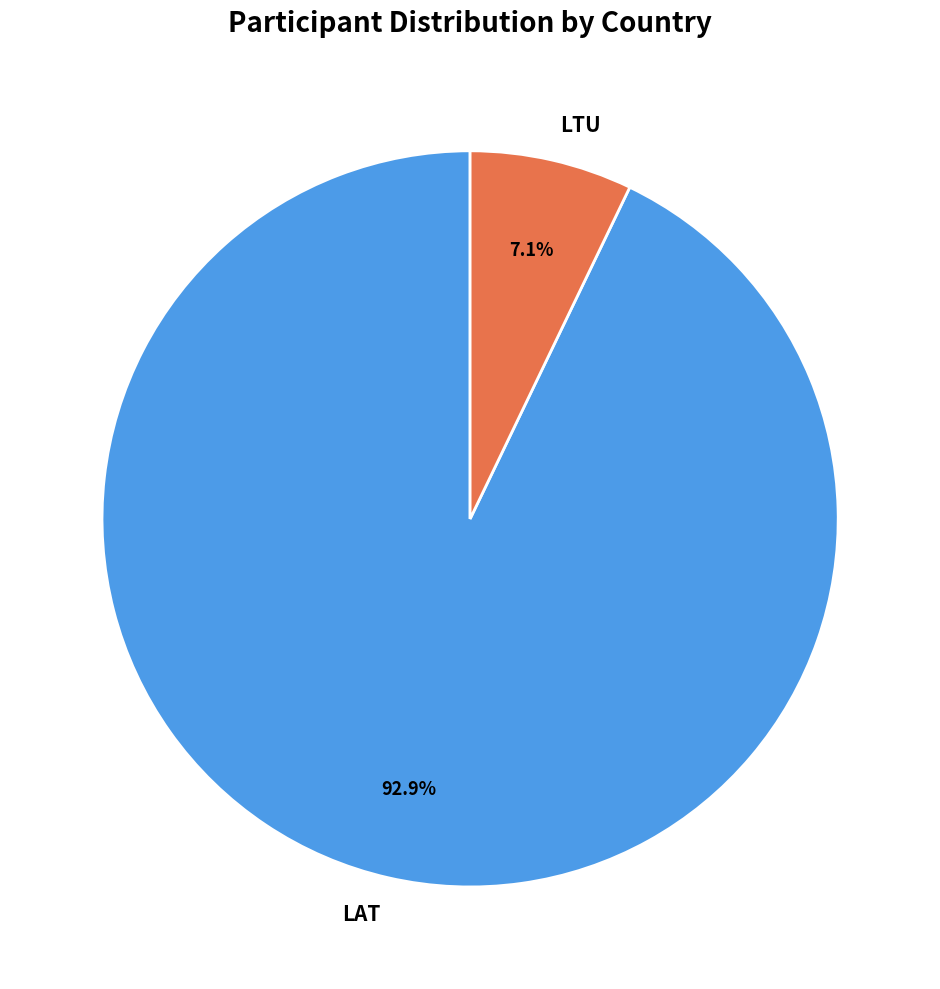

Is LAT the majority of the pie?

Yes